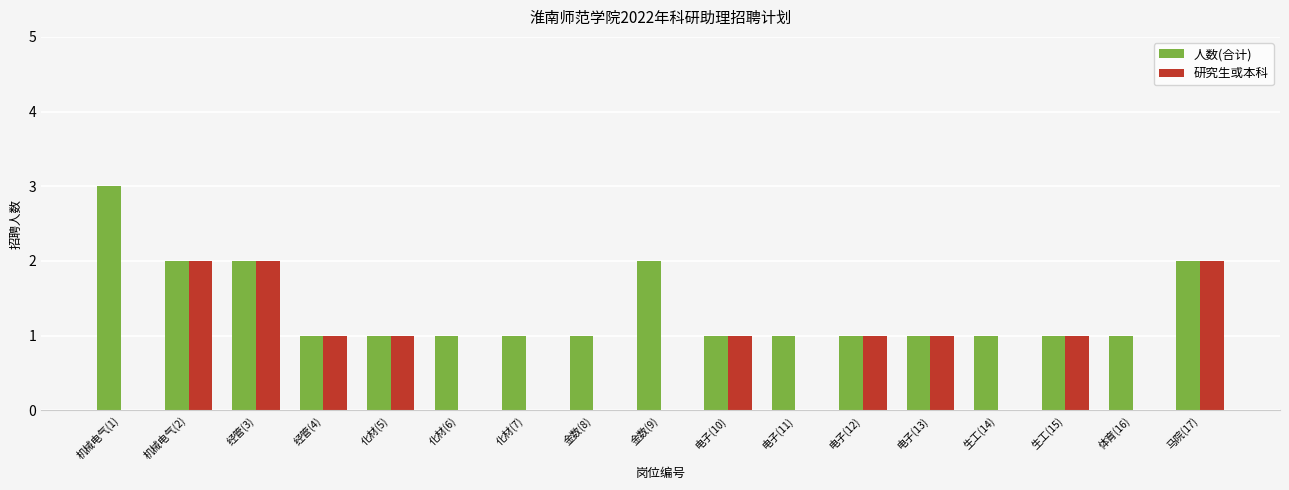

Which series changed the most between 电子(11) and 马院(17)?

研究生或本科